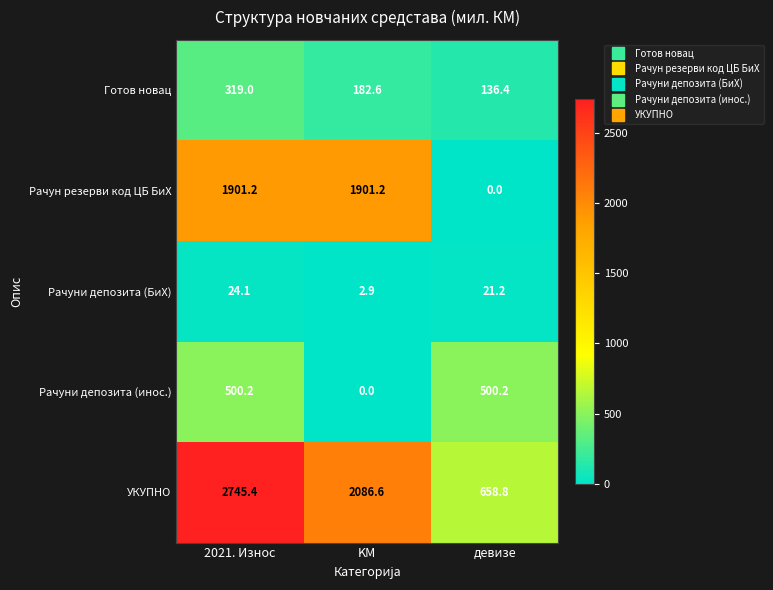

Is the value of Рачуни депозита (инос.) at девизе greater than the value of Готов новац at девизе?

Yes